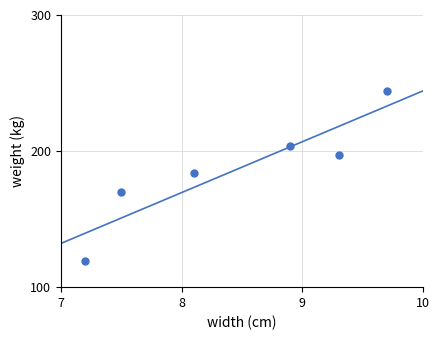

What is the range of Y values (max minus min)?

125